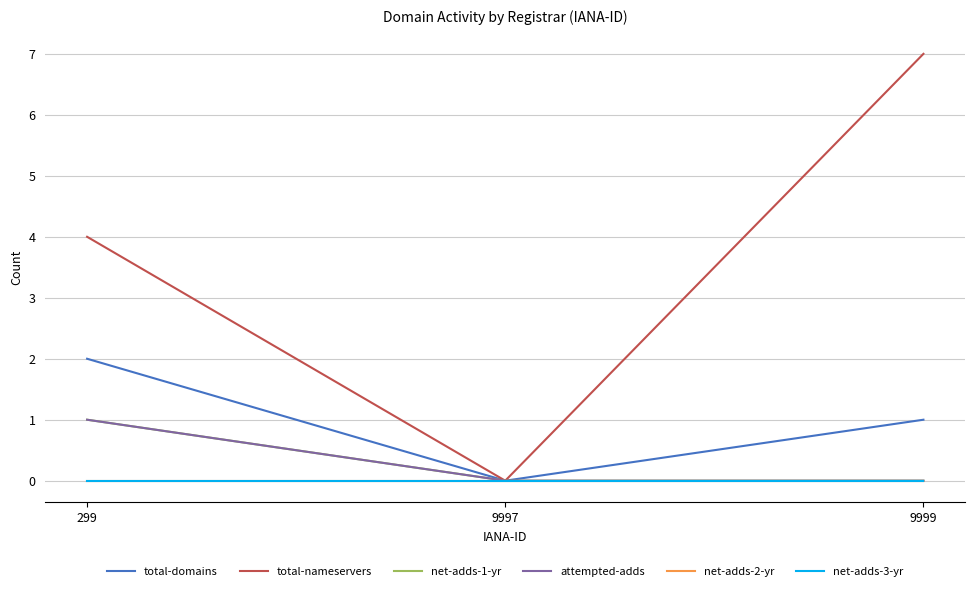

Which series has the widest spread of values?

total-nameservers